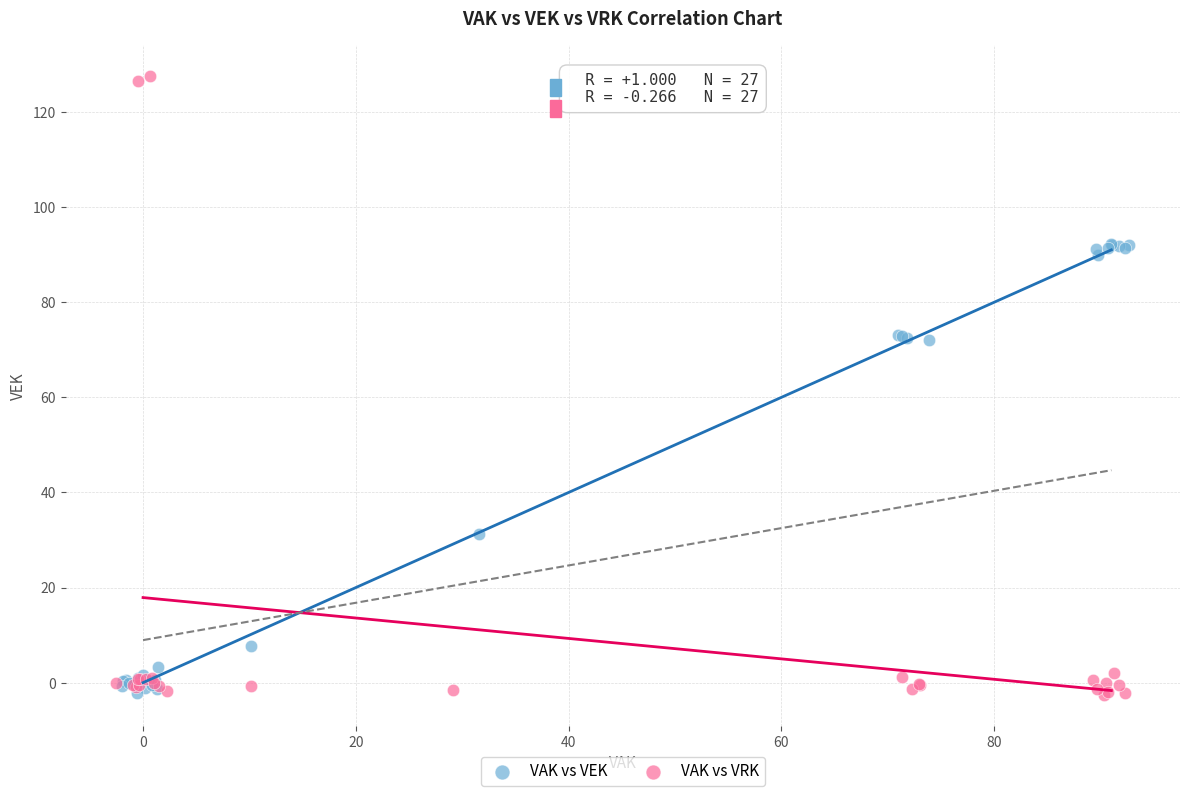

Which series has the largest Y range (max minus min)?

VAK vs VRK